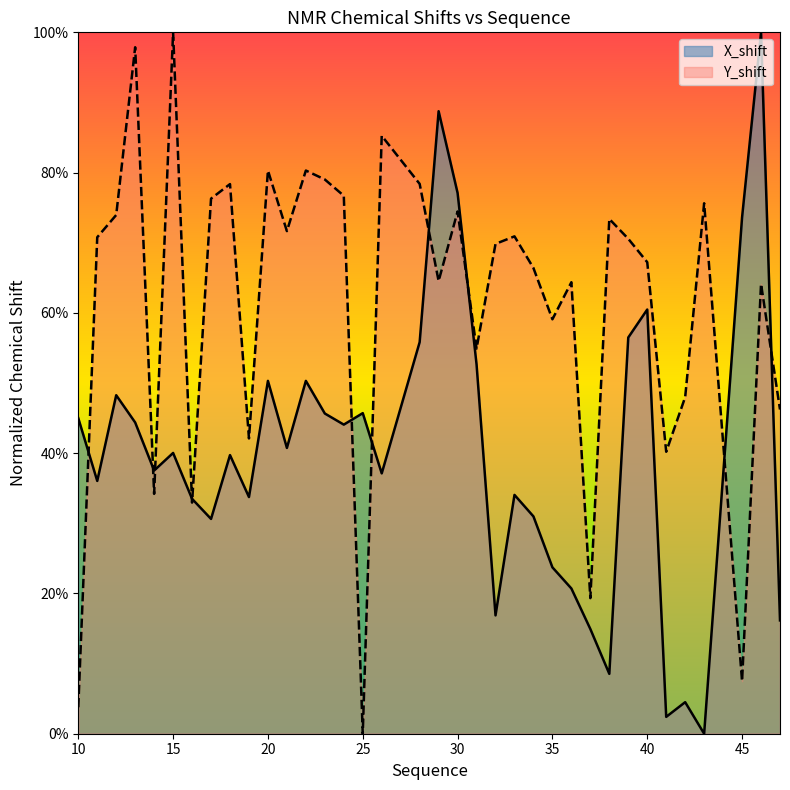

Is it true that X_shift equals 0.1 at 35?

False